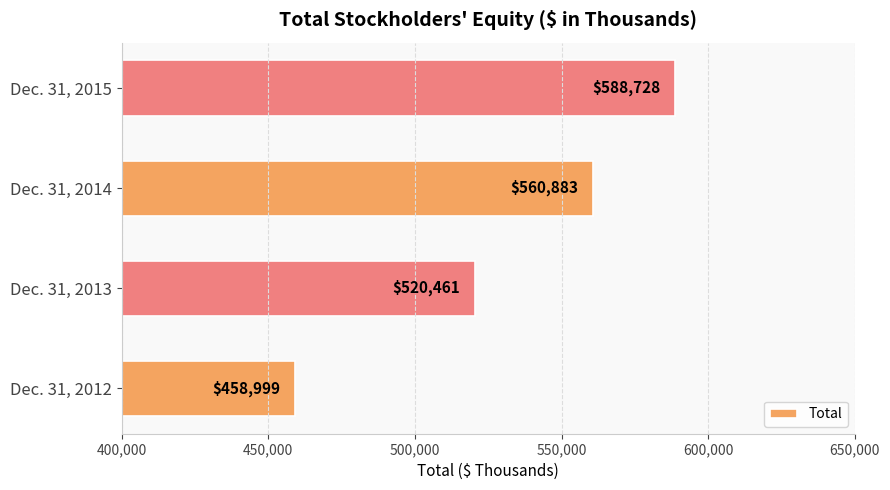

At which category does the chart reach its peak across all series?

Dec. 31, 2015